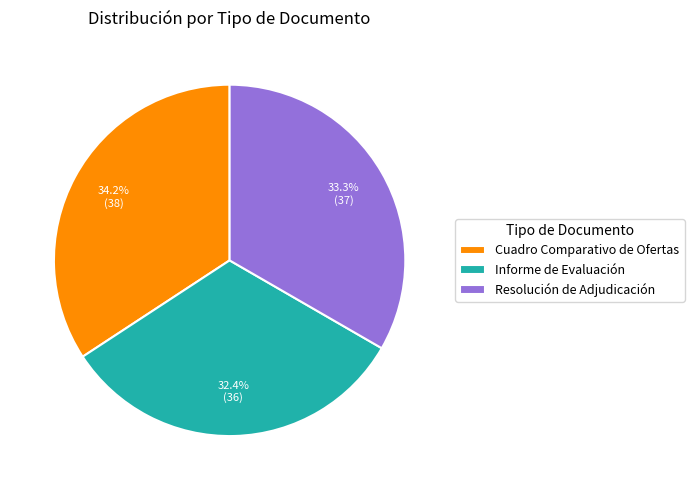

Rank the categories by value from highest to lowest.

Cuadro Comparativo de Ofertas, Resolución de Adjudicación, Informe de Evaluación